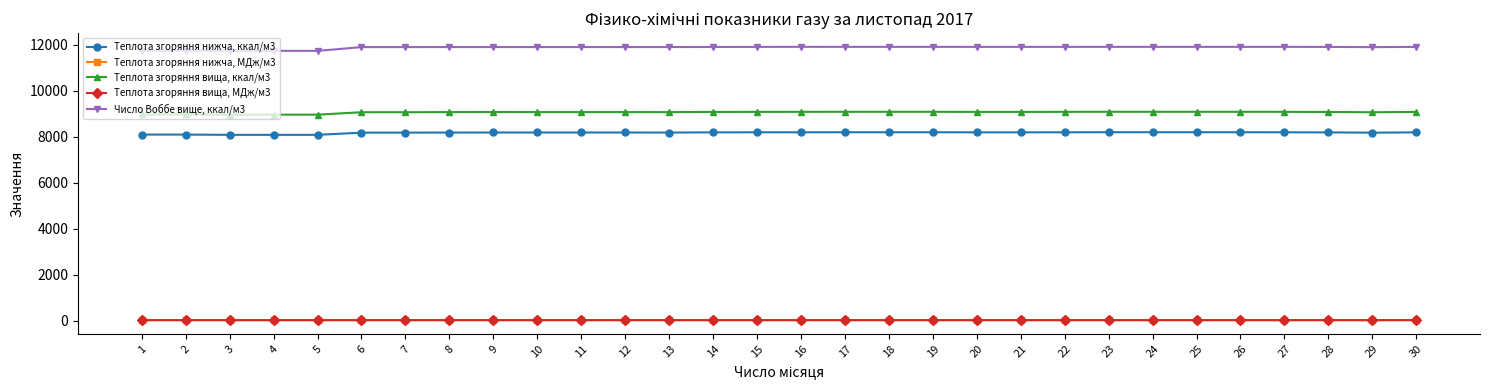

True or false: Теплота згоряння вища, МДж/м3 and Теплота згоряння нижча, ккал/м3 intersect in this chart.

False